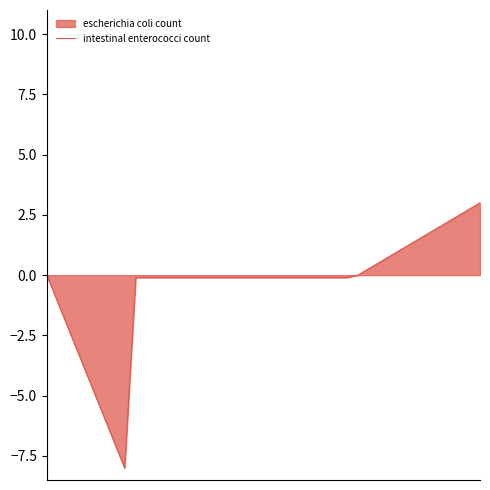

What is the minimum value shown in the chart?

-8.0